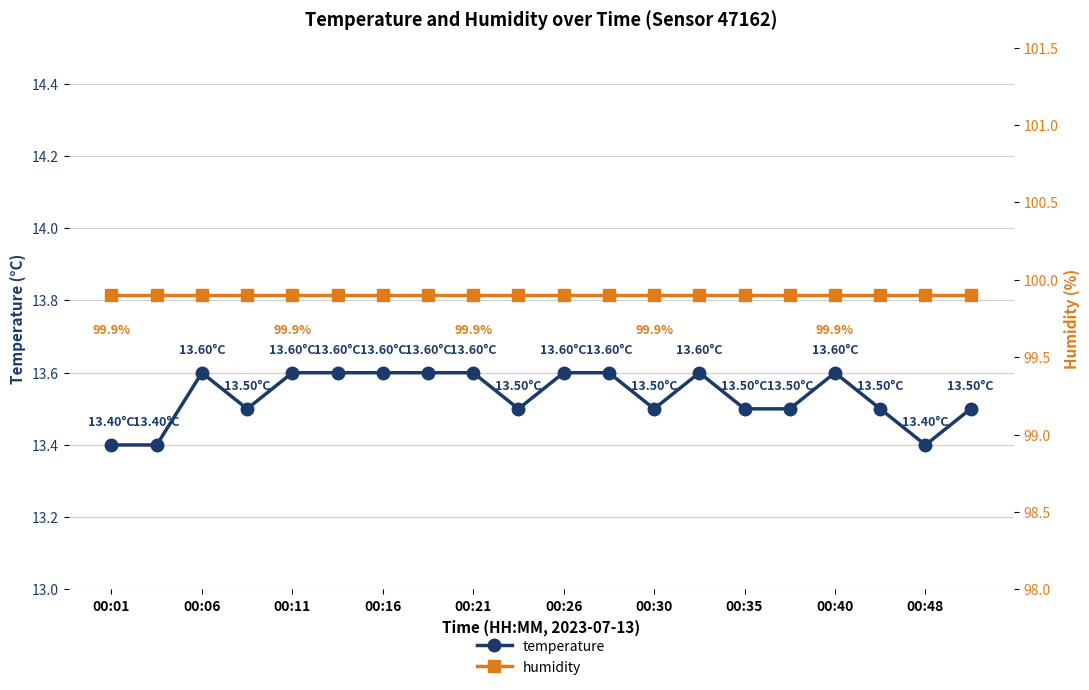

Reading left to right, what are all the values shown in this chart?

temperature: 13.4	13.4	13.6	13.5	13.6	13.6	13.6	13.6	13.6	13.5	13.6	13.6	13.5	13.6	13.5	13.5	13.6	13.5	13.4	13.5
humidity: 99.9	99.9	99.9	99.9	99.9	99.9	99.9	99.9	99.9	99.9	99.9	99.9	99.9	99.9	99.9	99.9	99.9	99.9	99.9	99.9